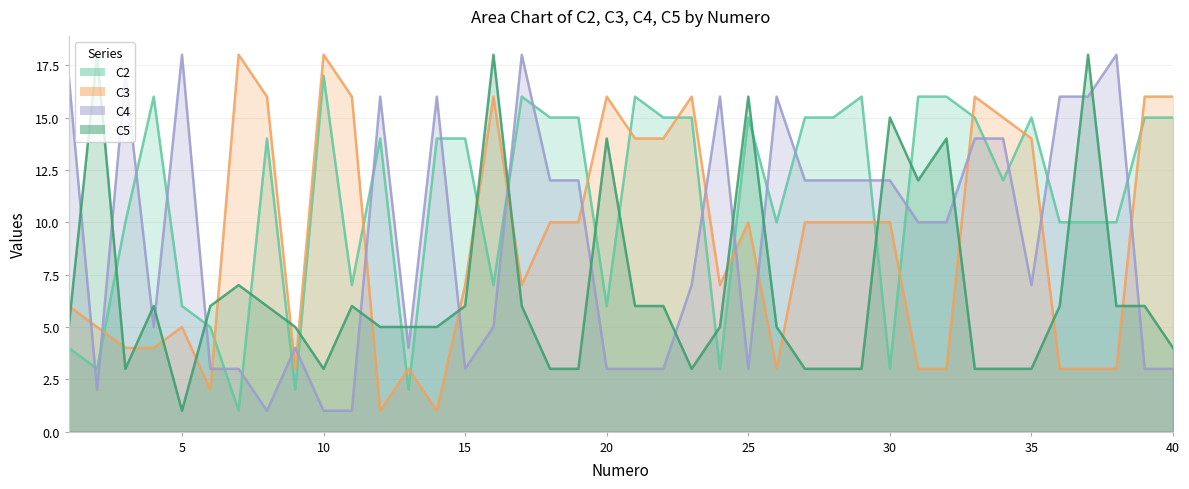

What is the total value across all series at 13?

14